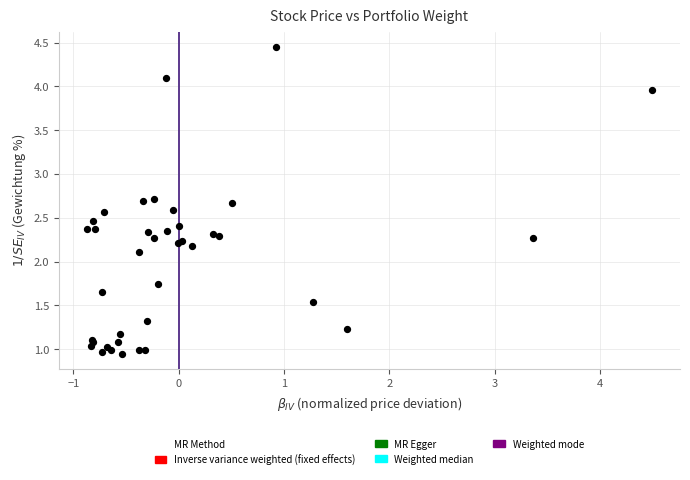

What Y value in the scatter plot is closest to 2?

2.1